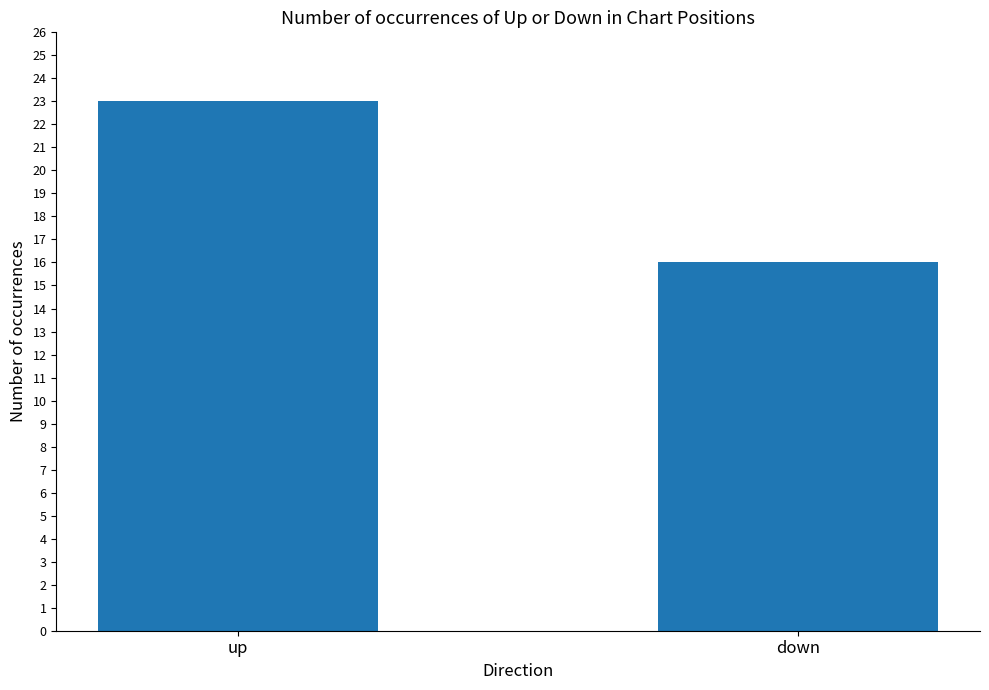

List the labels in order of value, smallest first.

down, up